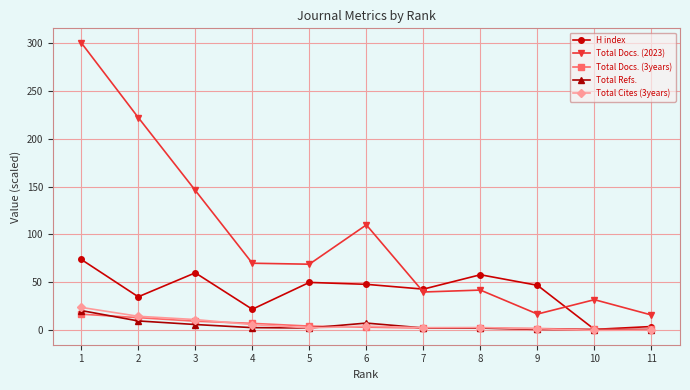

Rank the series by their maximum value, from lowest to highest.

Total Docs. (3years), Total Refs., Total Cites (3years), H index, Total Docs. (2023)